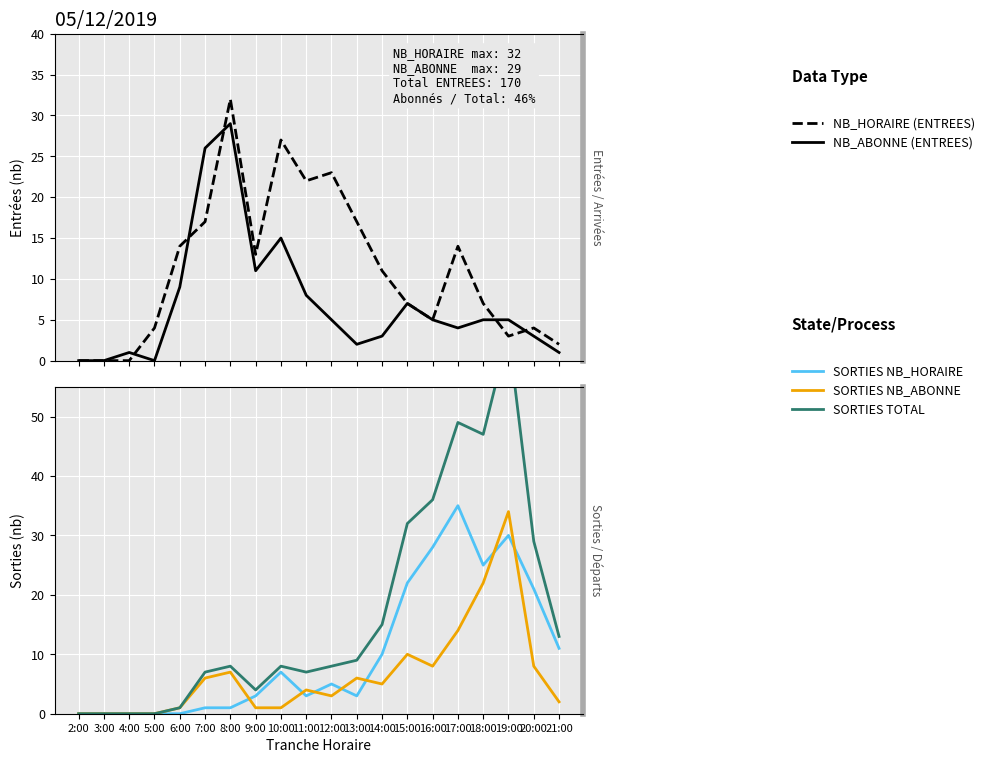

Between 3:00 and 21:00, which series saw the biggest shift?

SORTIES_TOTAL